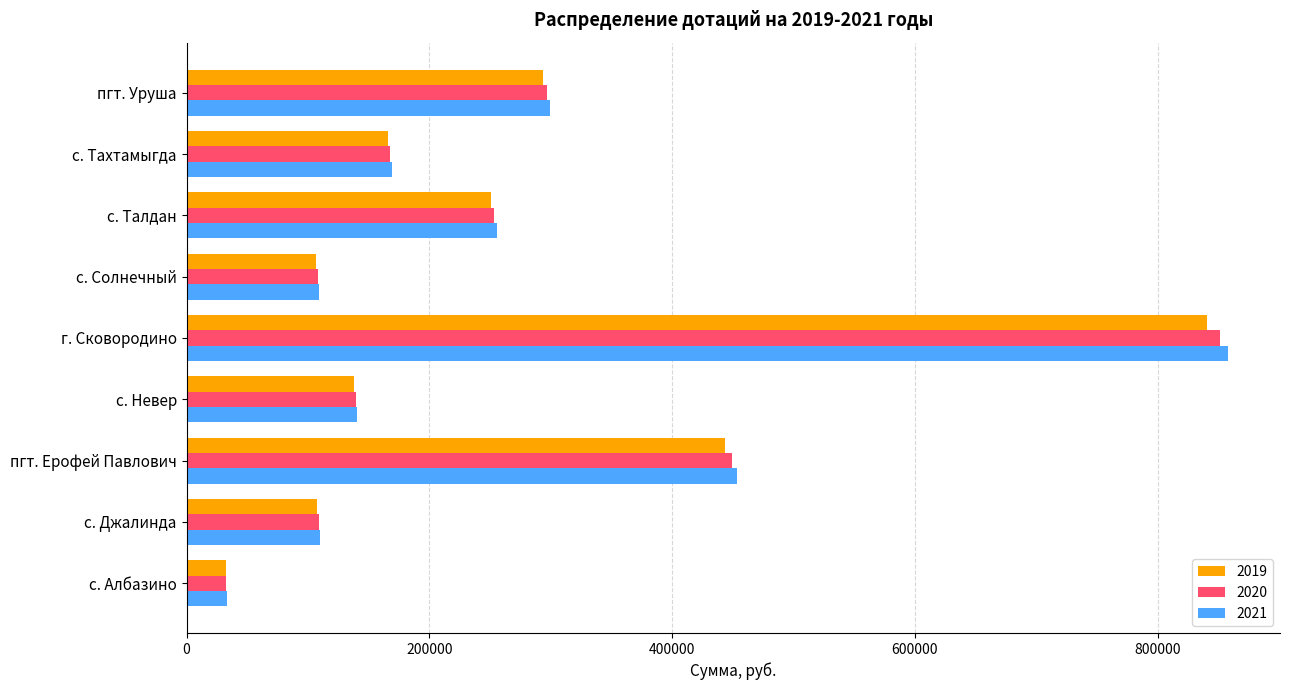

At which category is the sum across all series the highest?

г. Сковородино